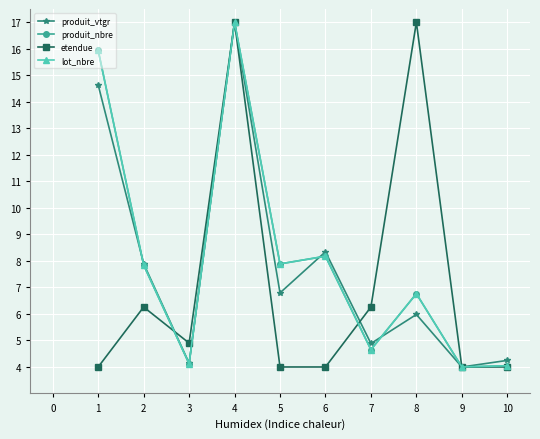

What is the minimum value shown in the chart?

4.0